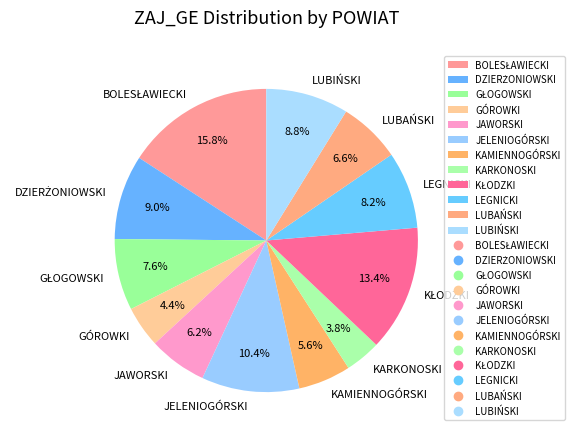

Which slice is the smallest?

KARKONOSKI